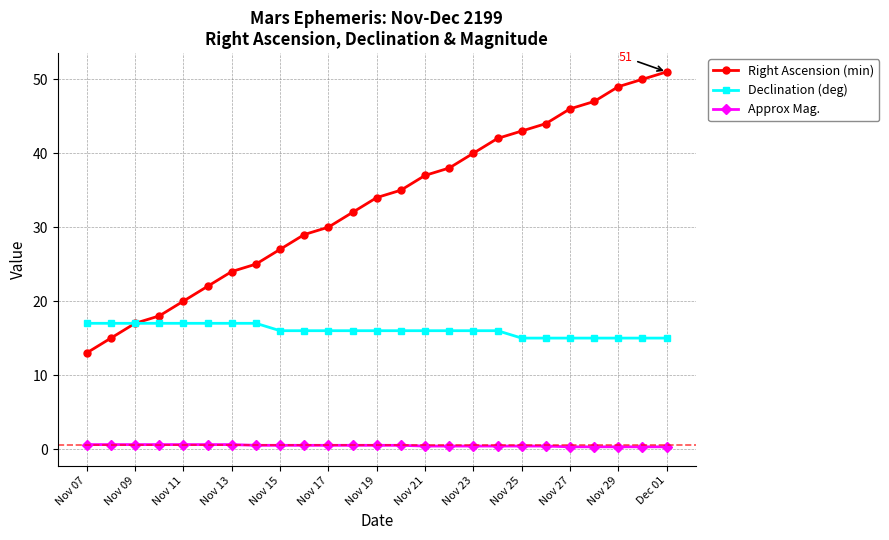

Rank the series by their maximum value, from lowest to highest.

Approx Mag., Declination (deg), Right Ascension (min)